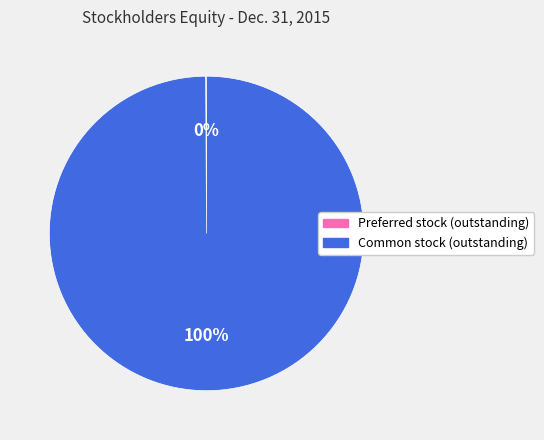

Is it true that Common stock (outstanding) is 91% of the pie?

False